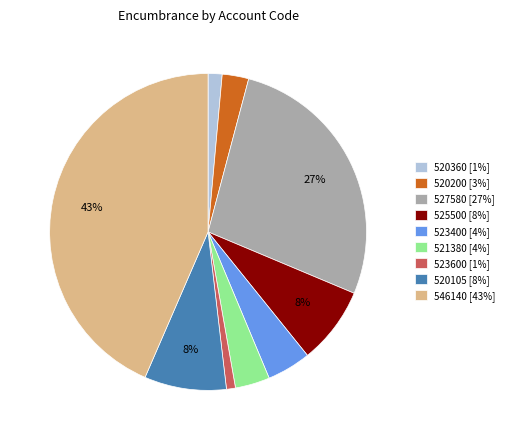

To the nearest percent, what portion does 520360 represent?

1%